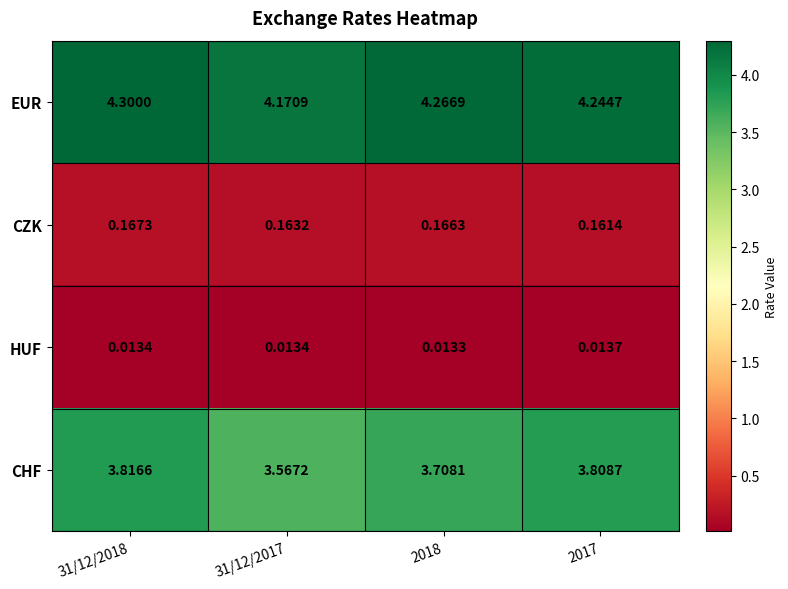

Which series has the largest total across all categories?

EUR